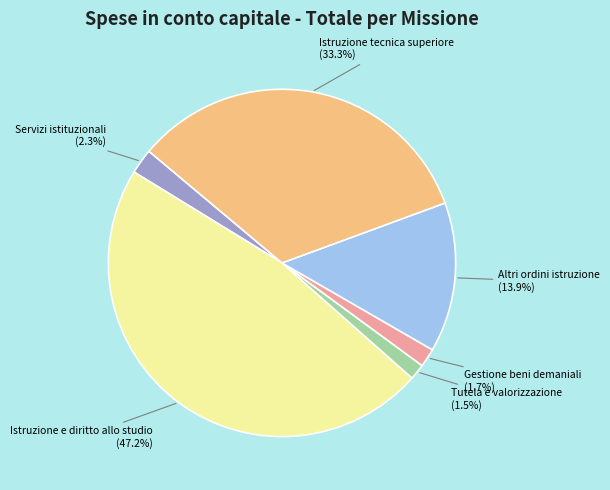

Which has a higher value, Servizi istituzionali or Istruzione e diritto allo studio?

Istruzione e diritto allo studio